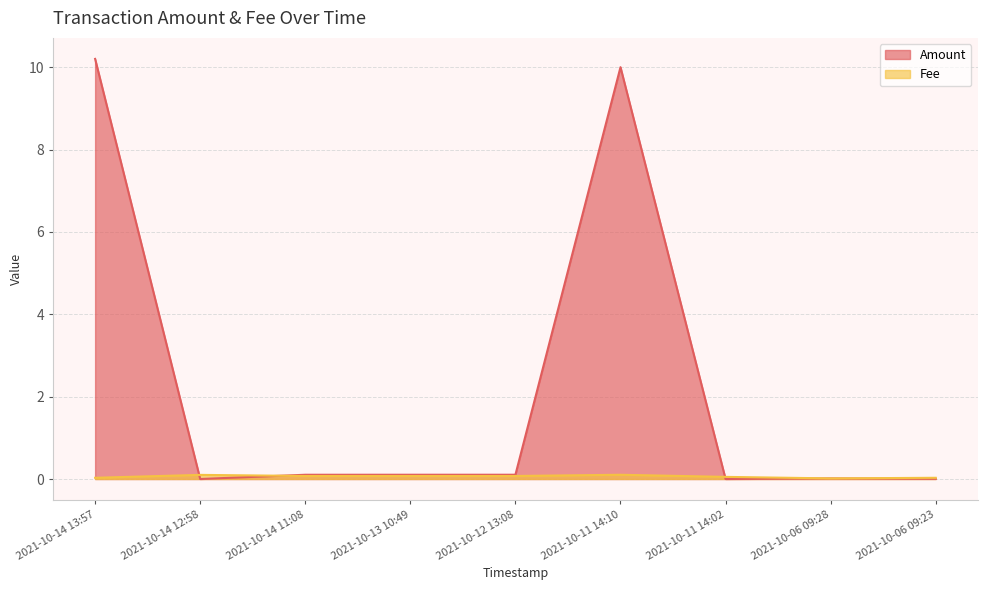

Is it true that Fee equals 0.1 at 2021-10-12 13:08?

False